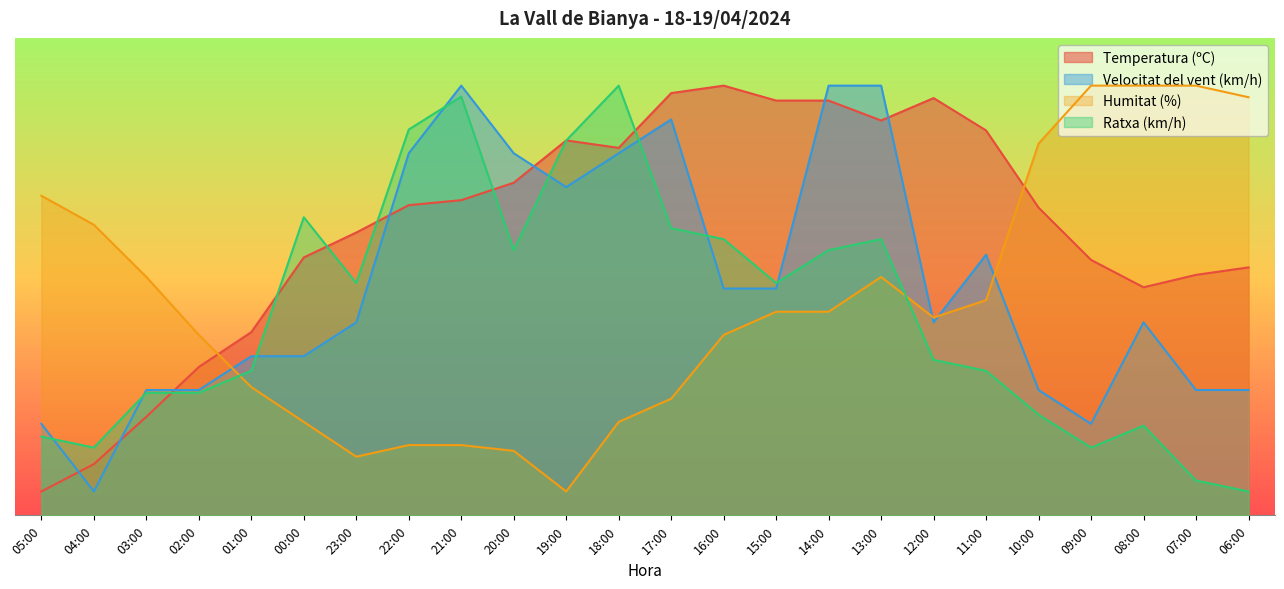

Between which two adjacent categories do Velocitat del vent (km/h) and Temperatura (ºC) first intersect?

05:00 and 04:00